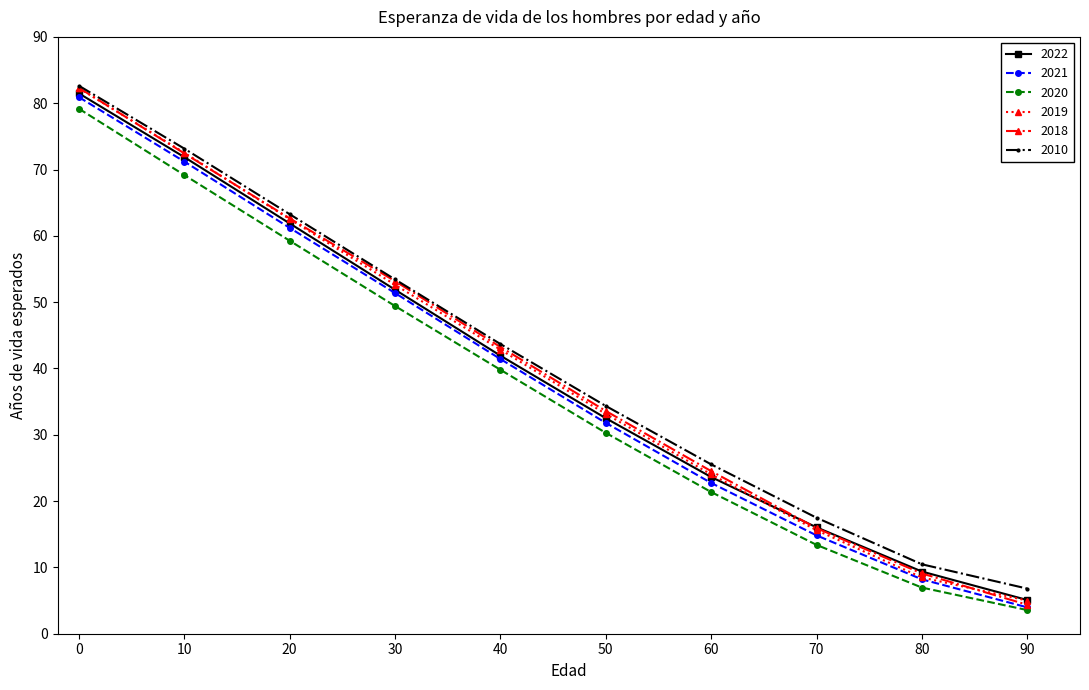

What are all the series names shown in the legend?

2022, 2021, 2020, 2019, 2018, 2010